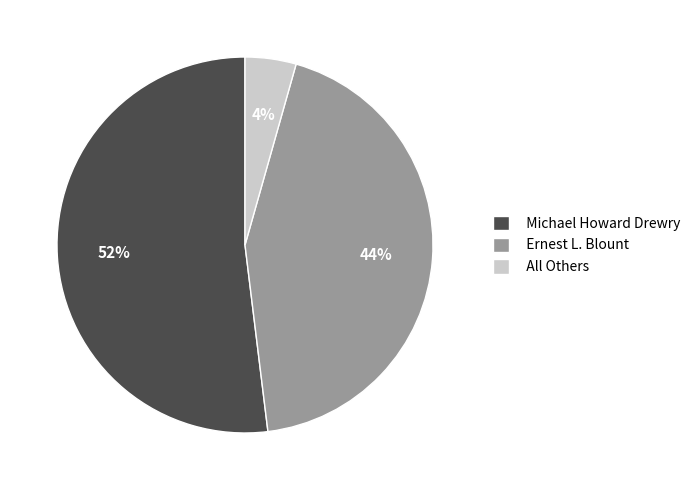

Which category accounts for the majority?

Michael Howard Drewry